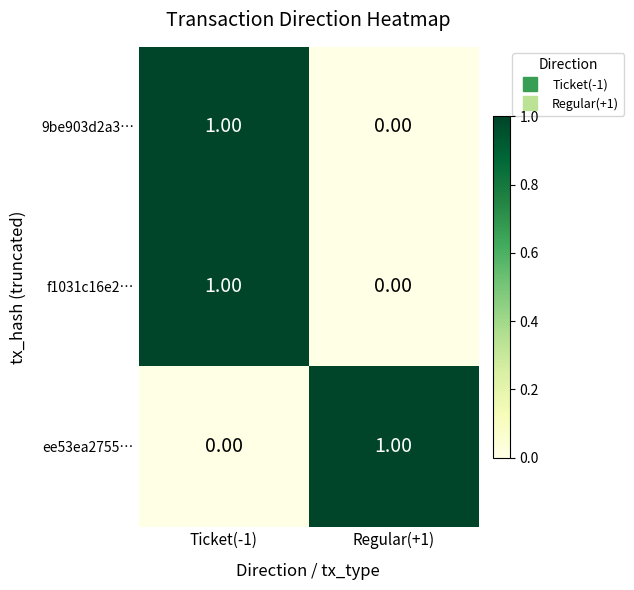

At which category is the sum across all series the highest?

Ticket(-1)